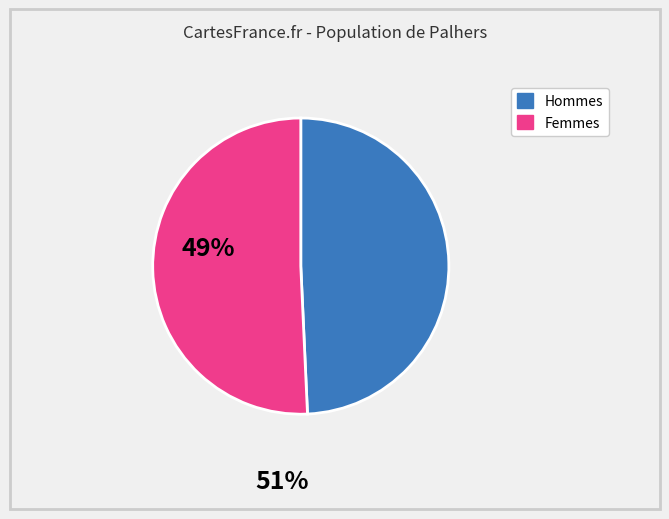

Is there a majority slice in this chart?

Yes